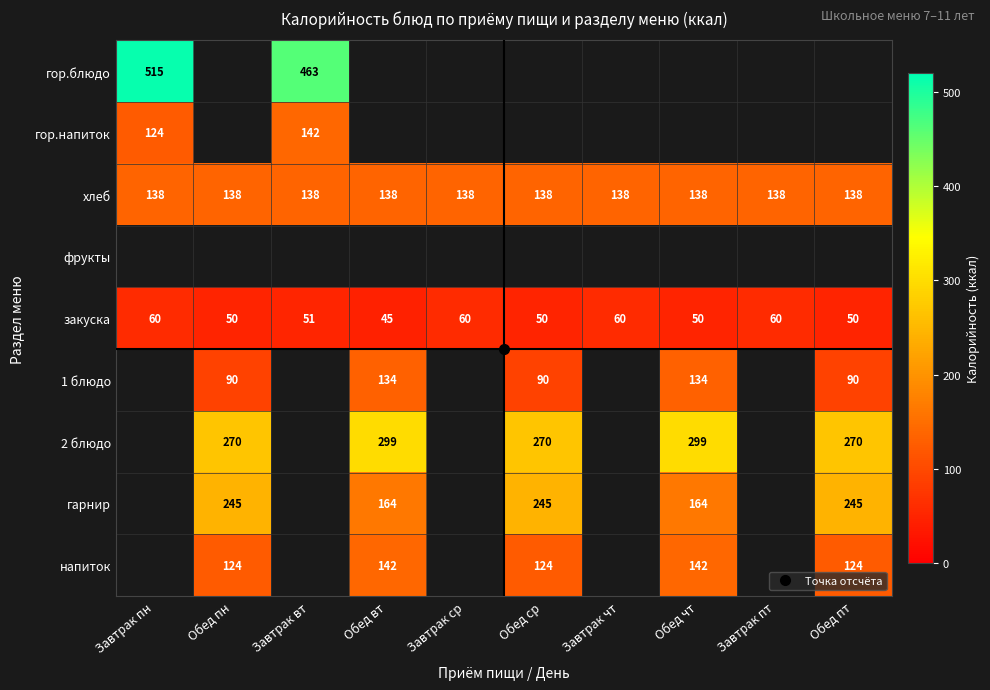

How many distinct data groups are displayed?

9